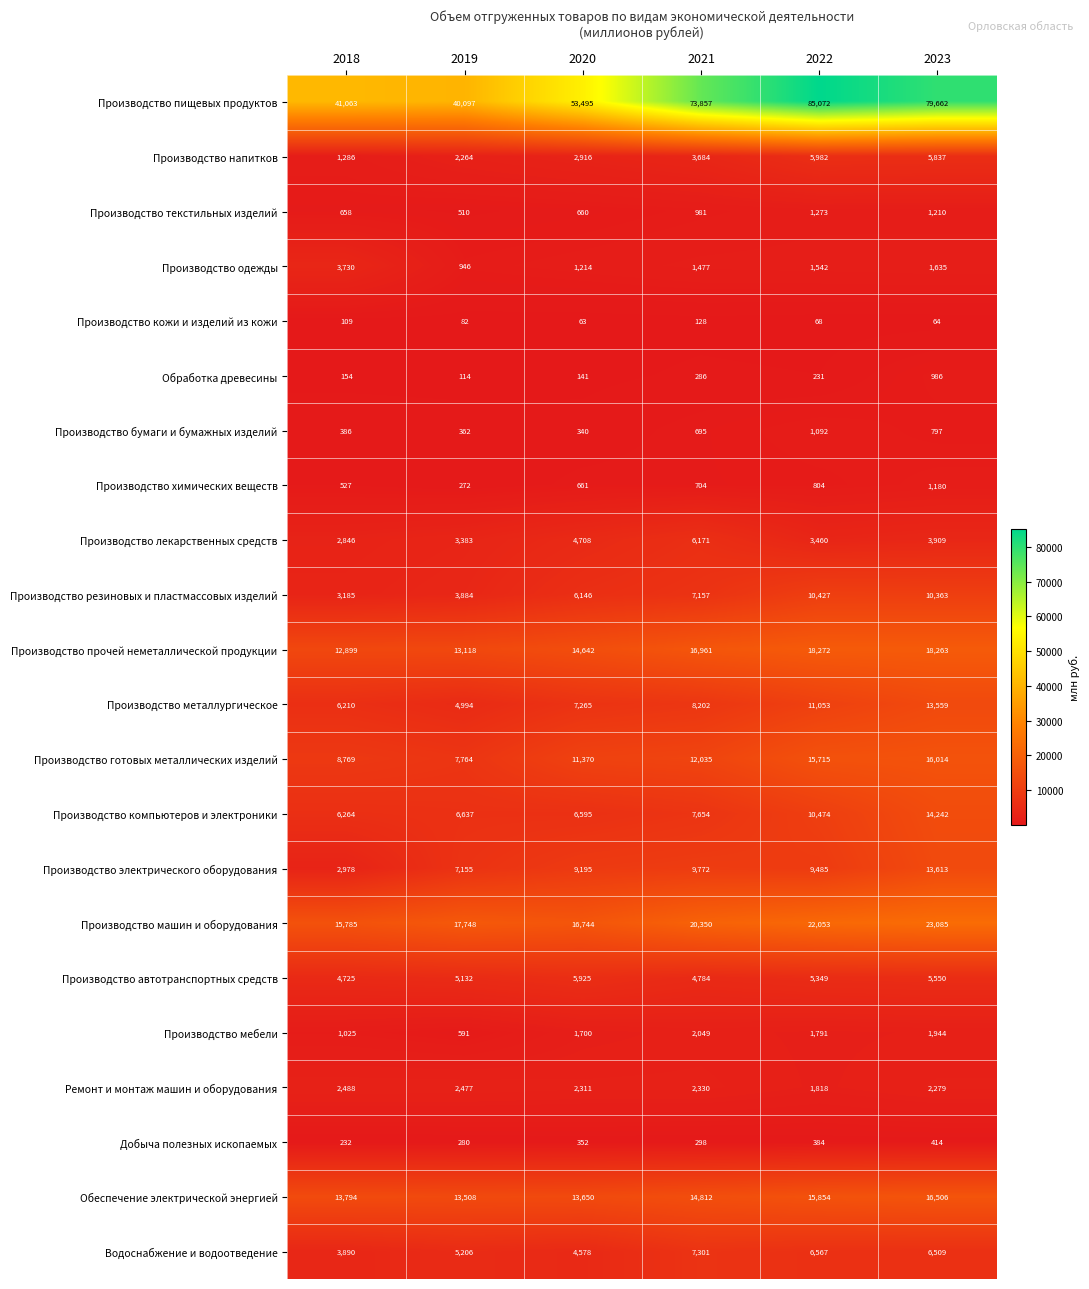

At which category is the sum across all series the highest?

2023